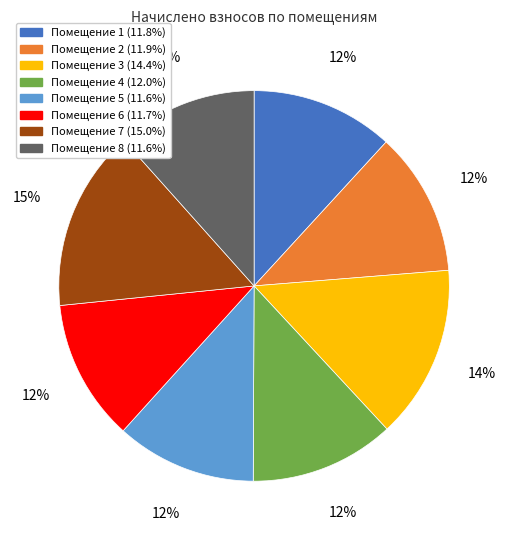

To the nearest percent, what is the difference between the largest and smallest slice percentages?

3%